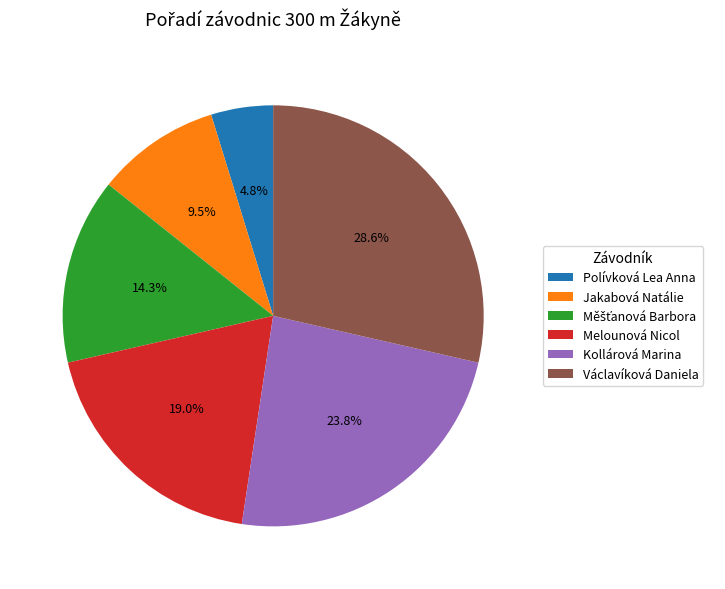

How many segments does this pie chart have?

6